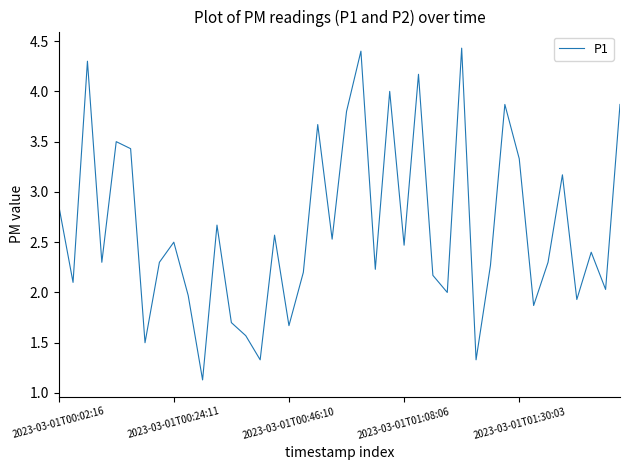

How many interior local valleys (lower than both neighbors) does the data have?

14